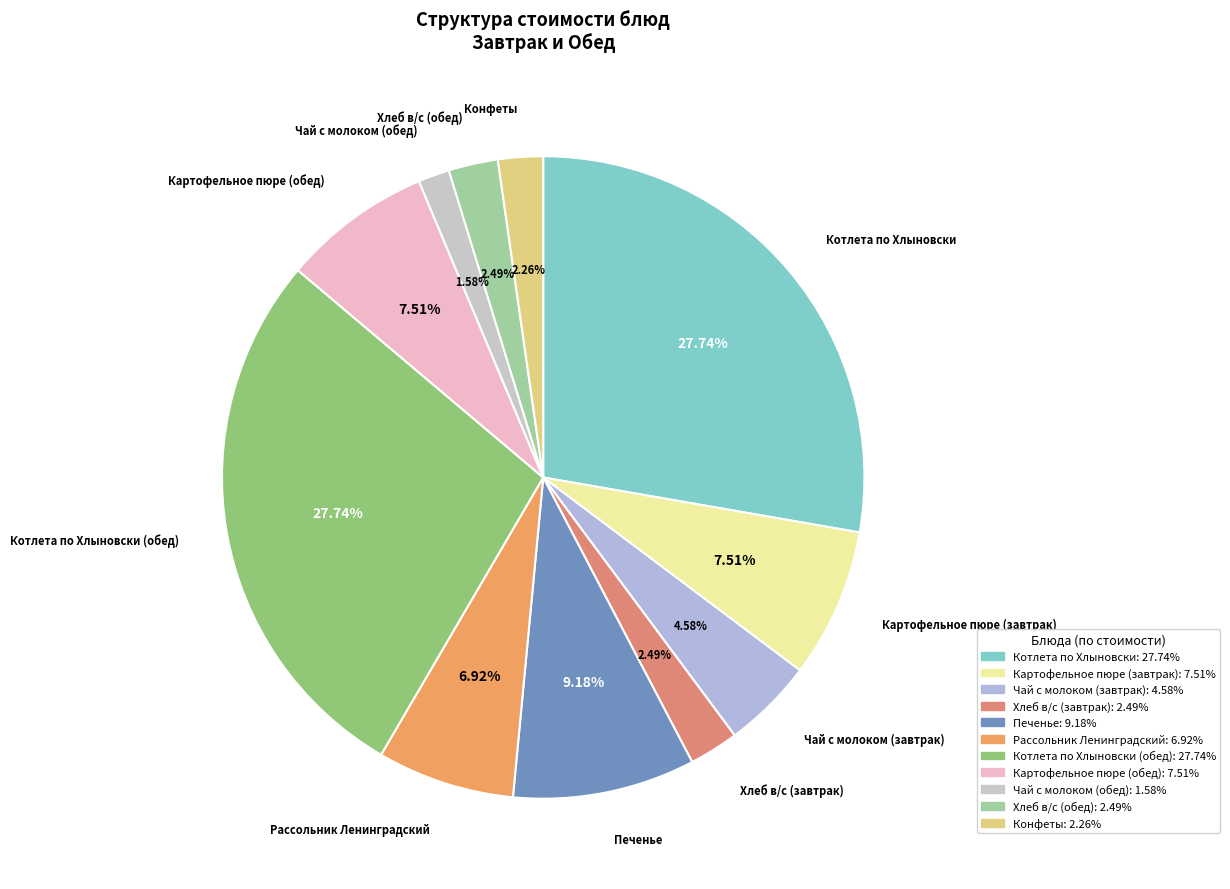

How many slices are in this pie chart?

11